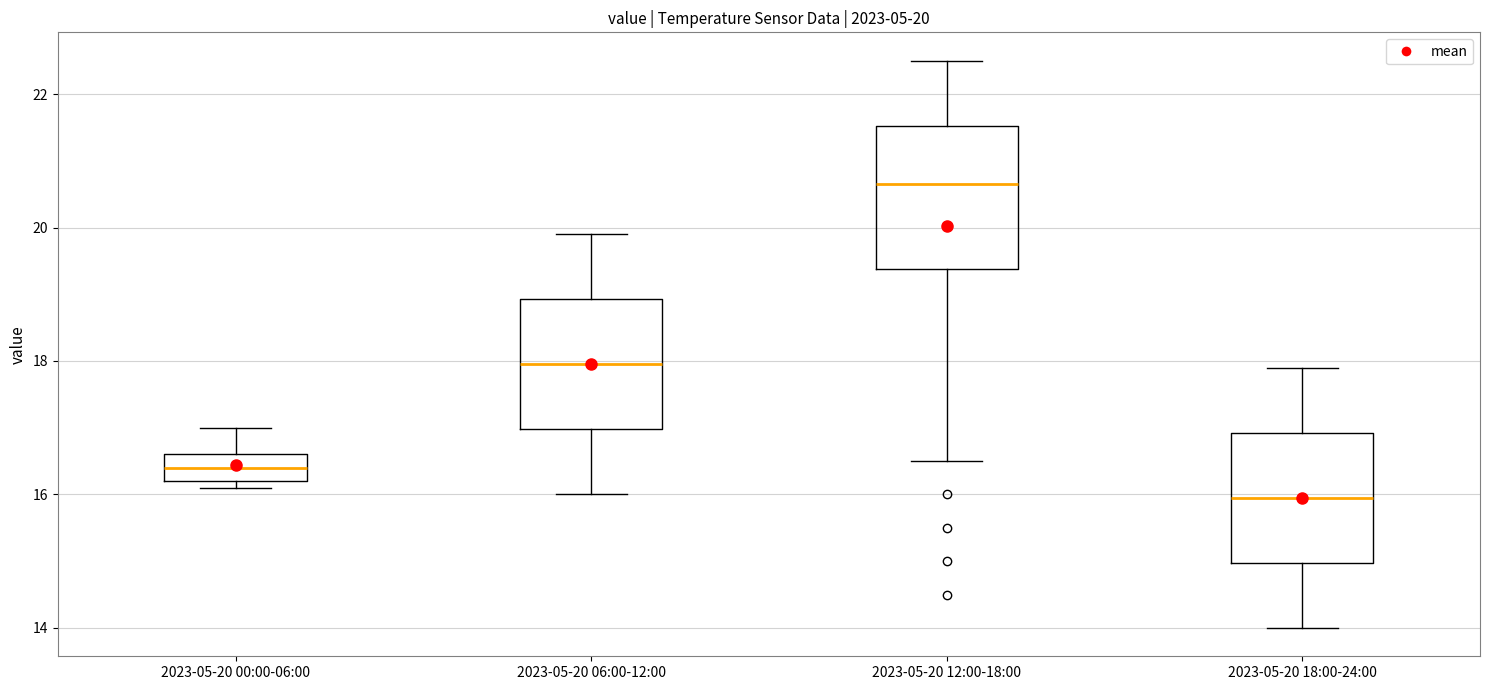

Comparing the boxes themselves (not the whiskers), which one is the tallest?

2023-05-20 12:00-18:00